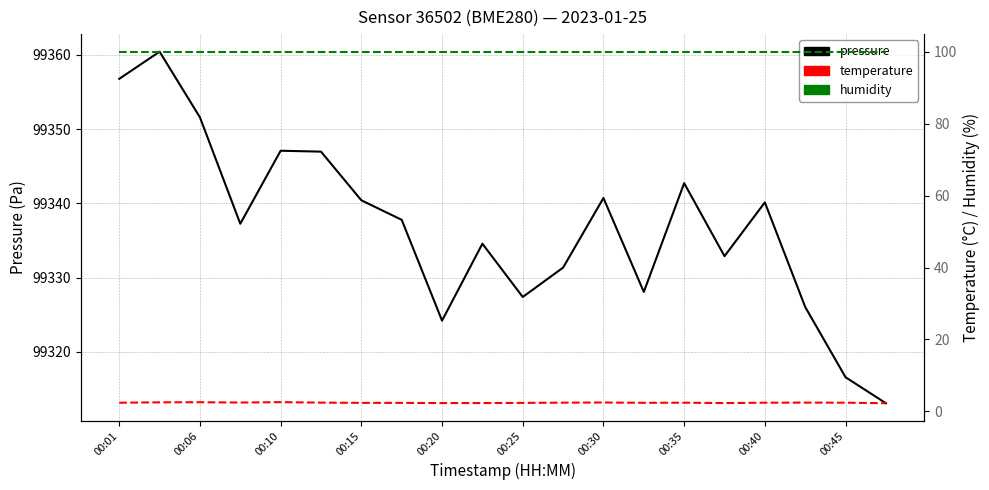

What is the sum of all pressure values?

1986735.9